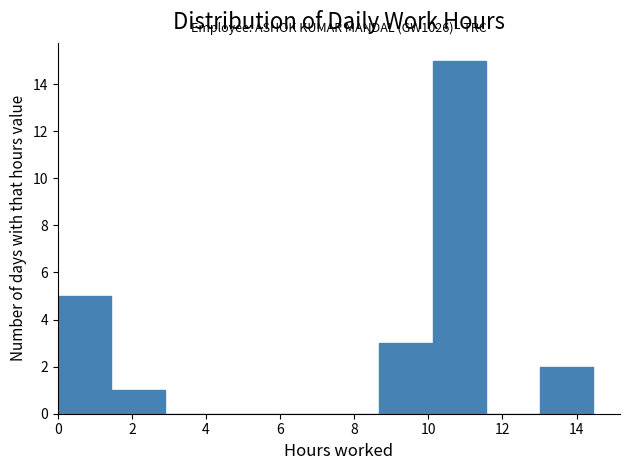

Which range on the x-axis has the tallest bar?

10.2 to 11.6